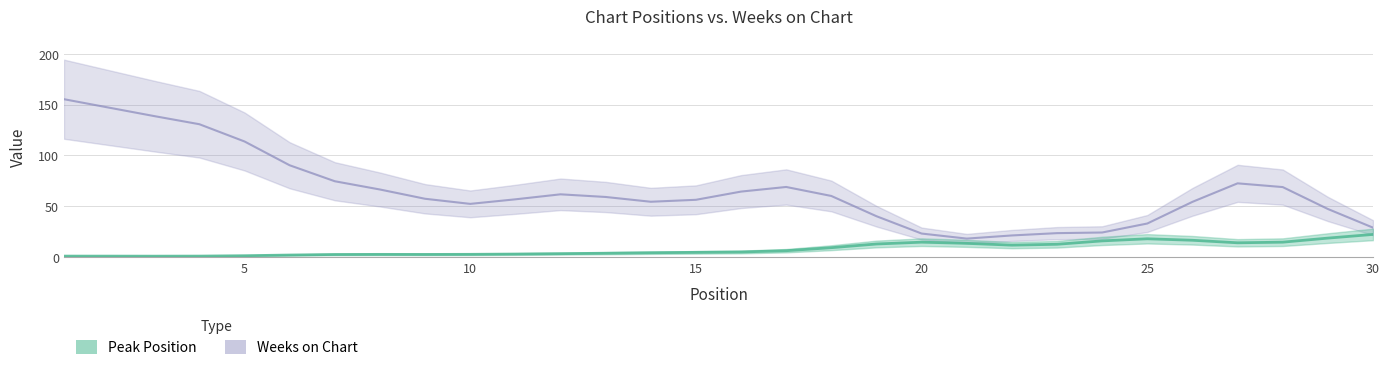

Is it true that Peak Position equals 0 at 17?

False